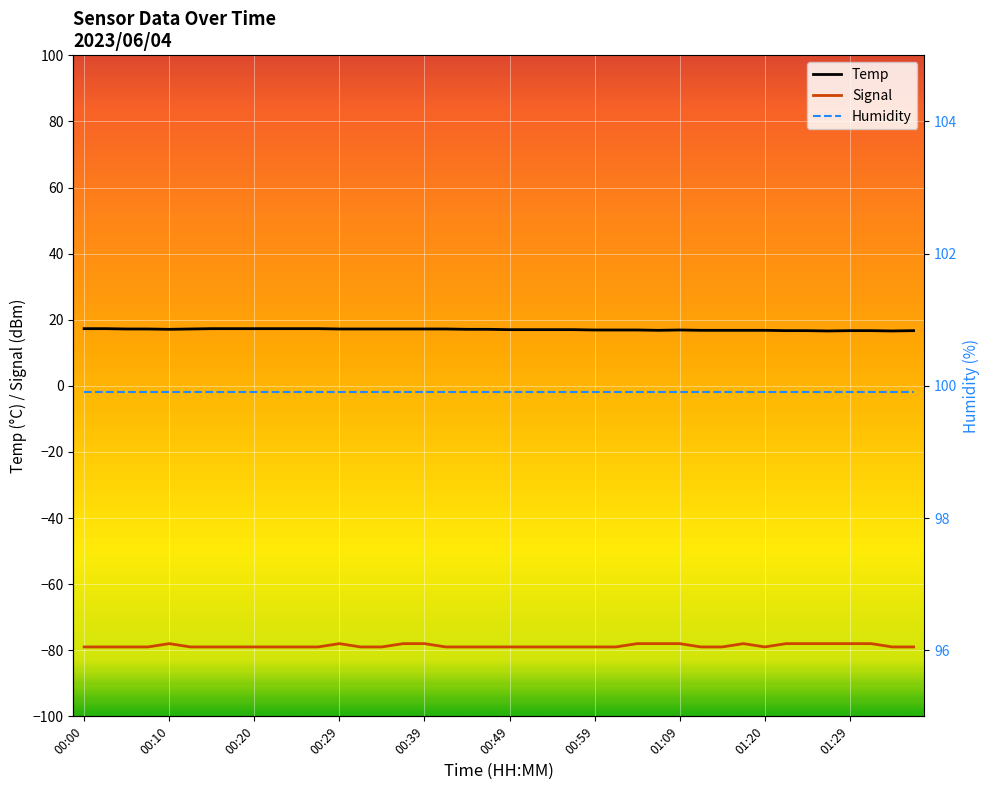

What is the average value of the Temp series?

17.0